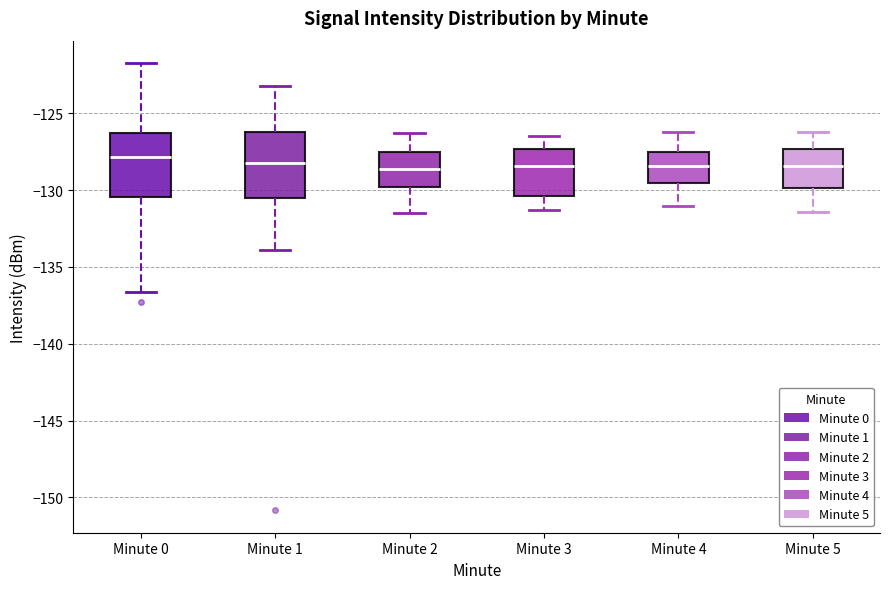

Where does the lower whisker of the box for Minute 1 end on the y-axis? The values are not printed on the chart, so give them approximately, as read against the axis.

-134.0